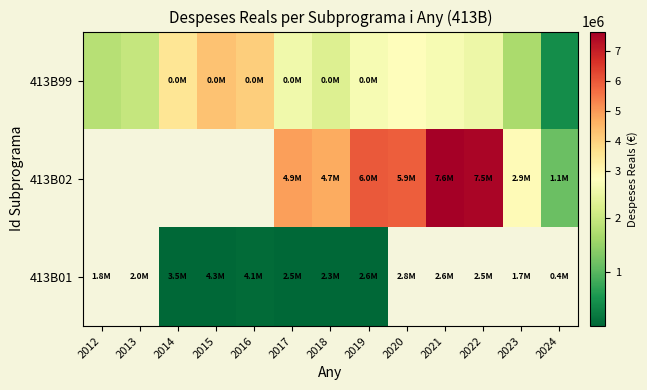

Where is 413B99 nearest to the value 2356067?

2018